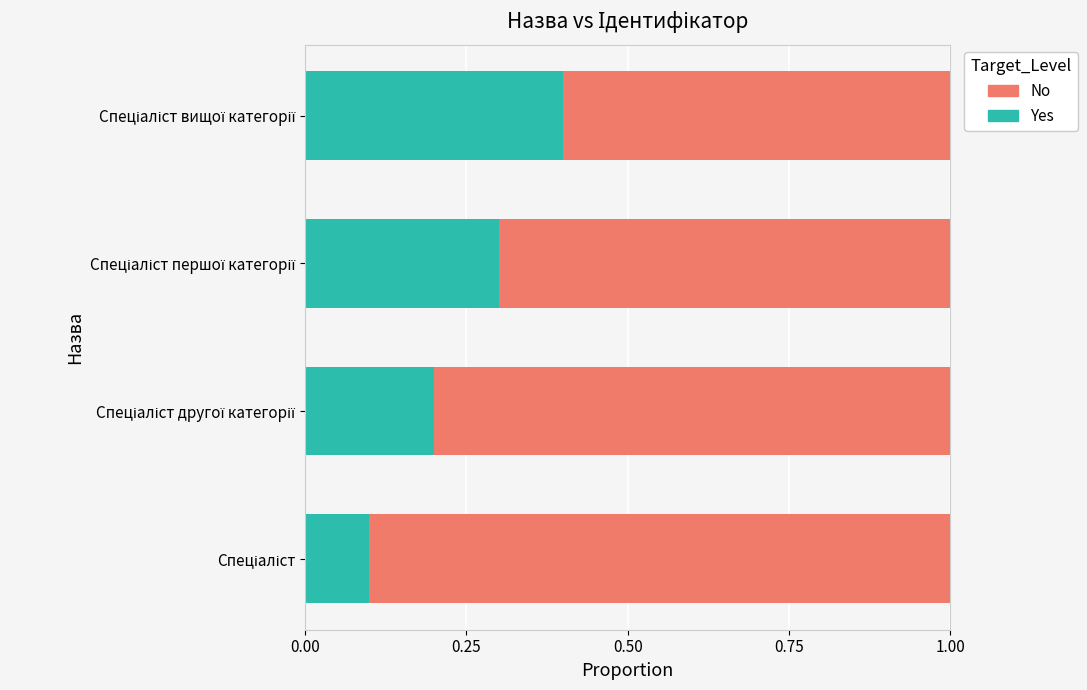

What is the sum of all Yes values?

1.0